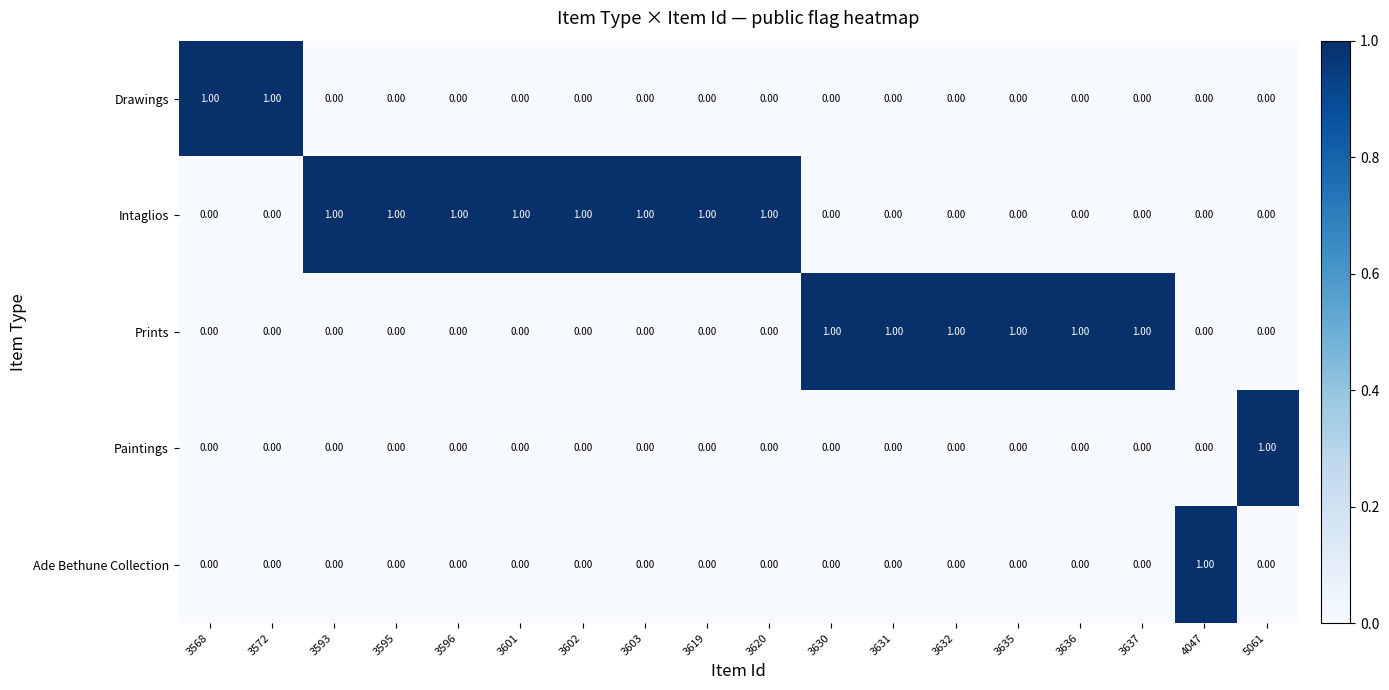

Which series has the largest total across all categories?

Intaglios